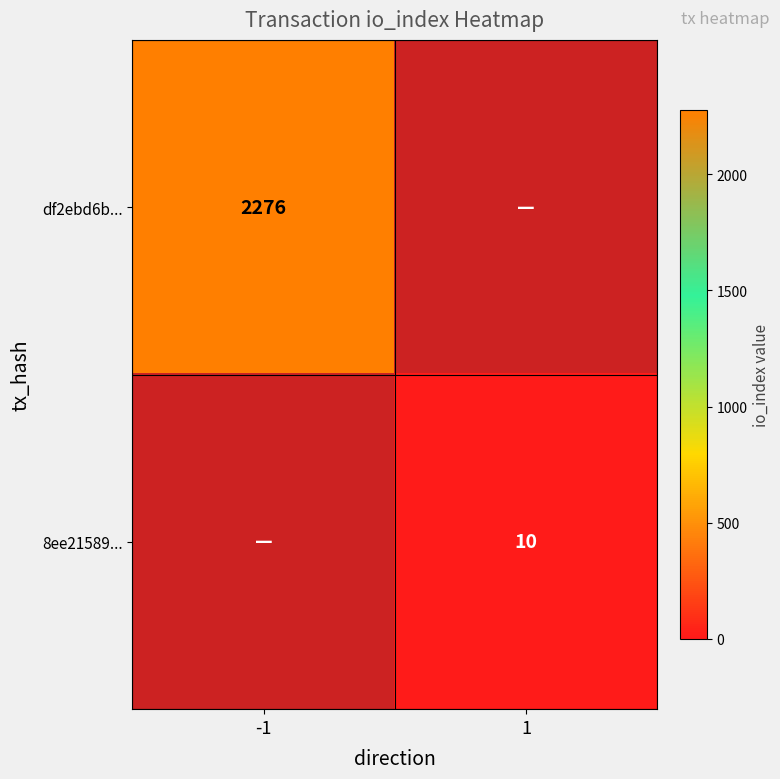

True or false: 8ee21589... has a value of 5 at 1.

False